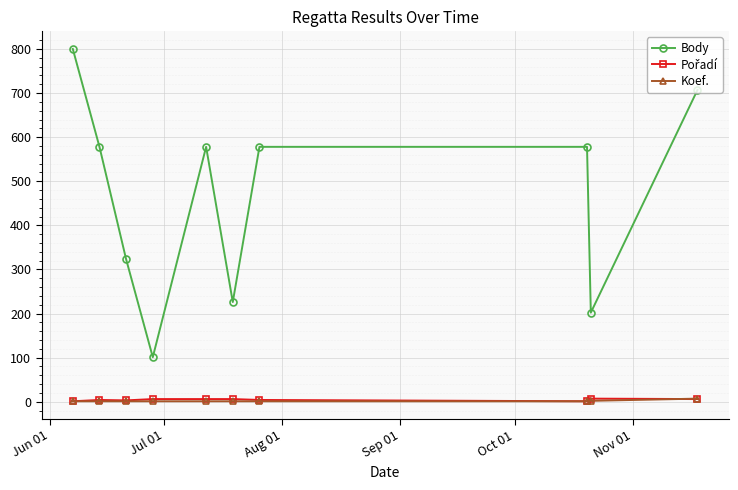

True or false: Body and Koef. intersect in this chart.

False